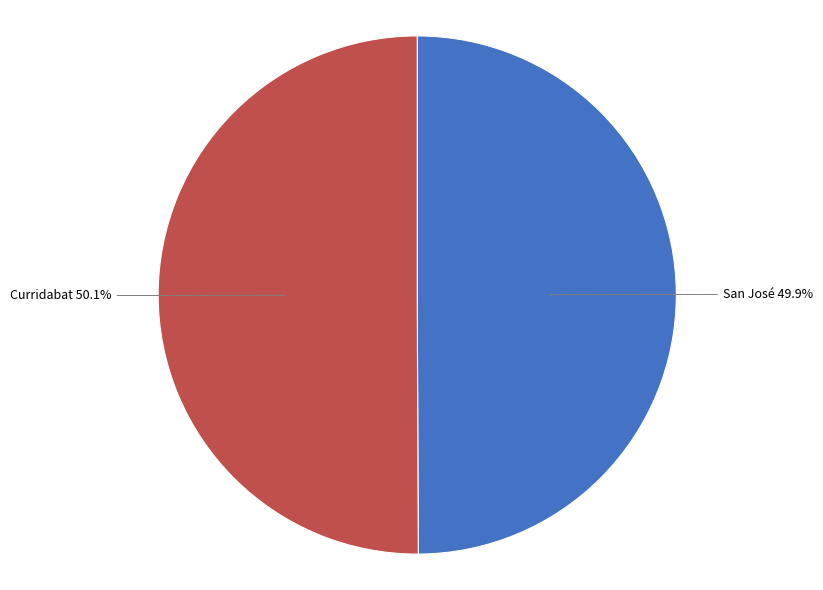

Count the number of slices in the pie.

2